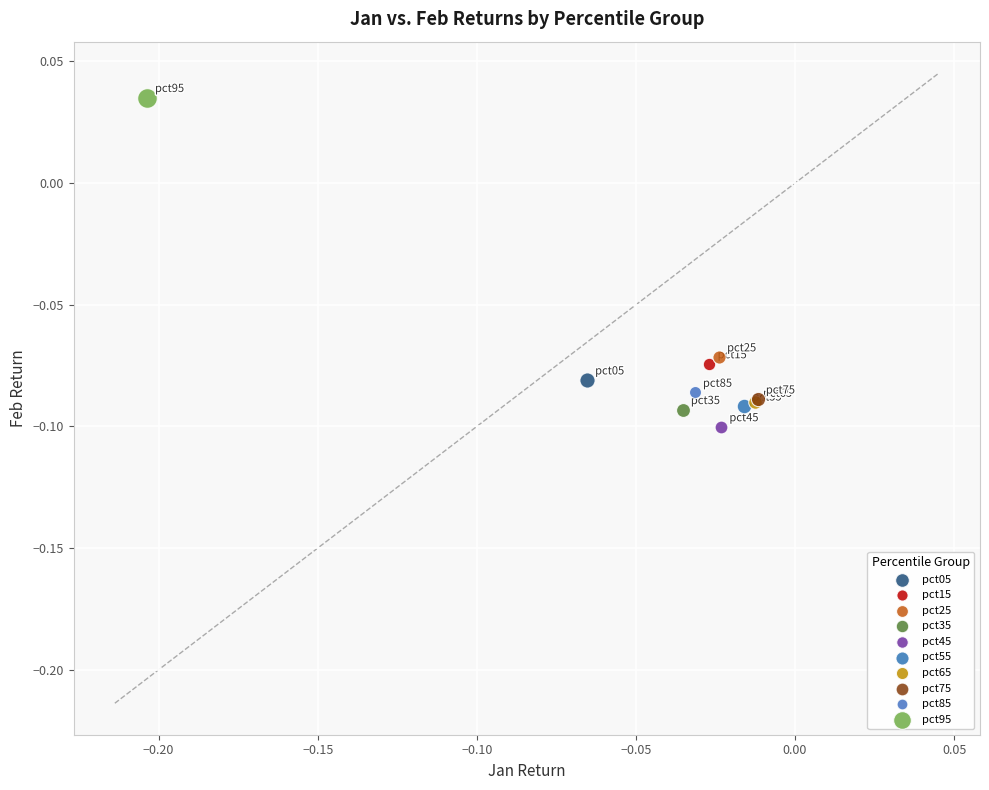

Which series contains the highest Y value?

pct95